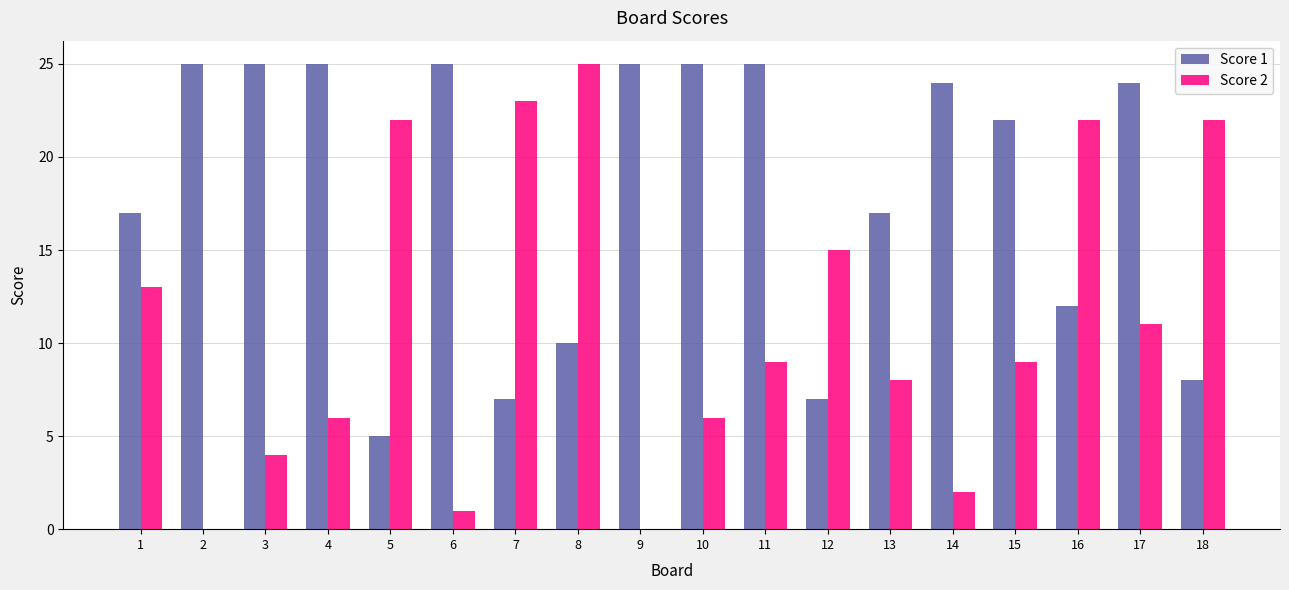

The Score 2 series shows 40 at 8. True or false?

False